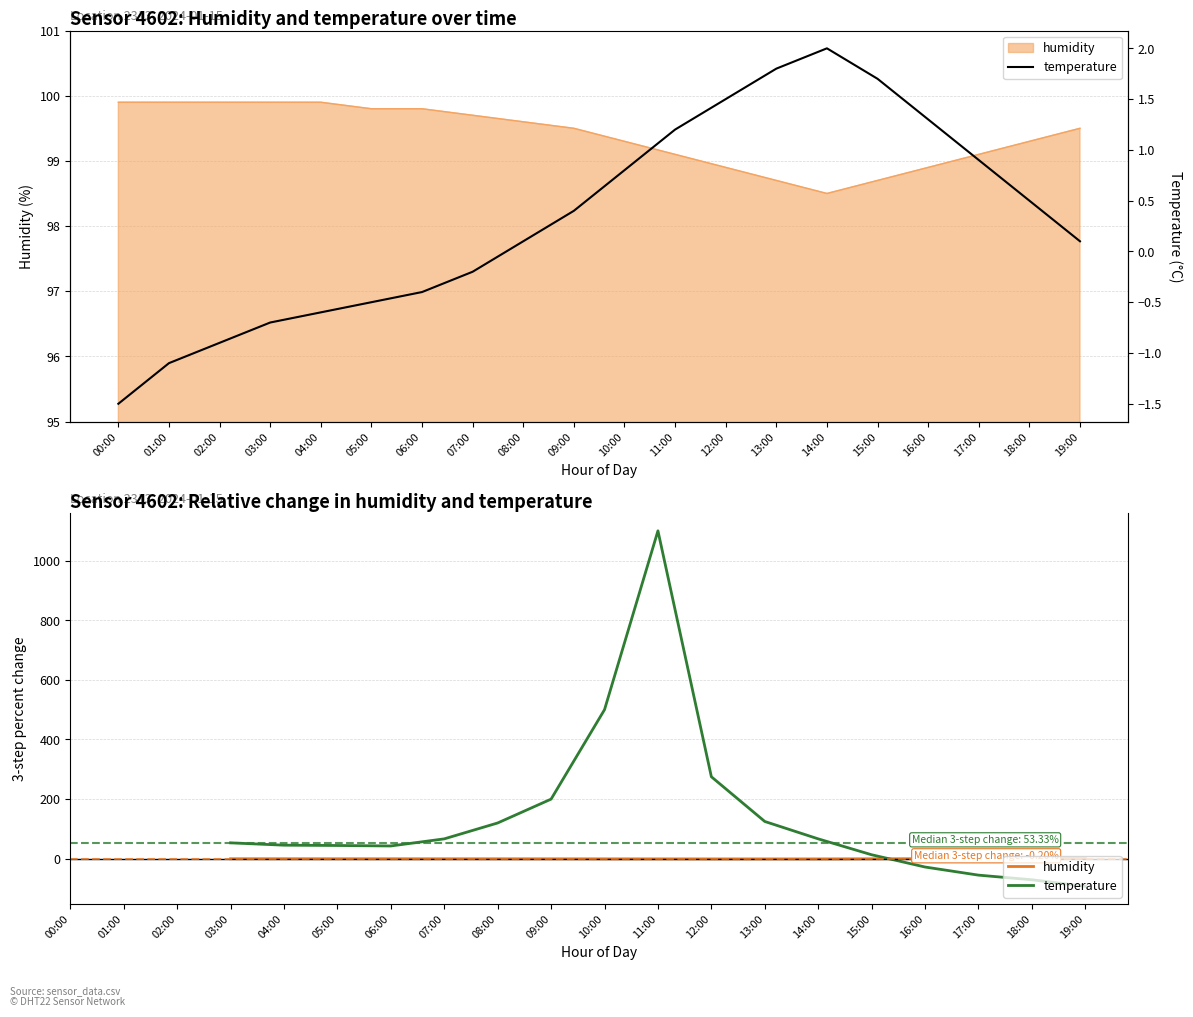

Which label corresponds to the largest value in the chart?

00:00